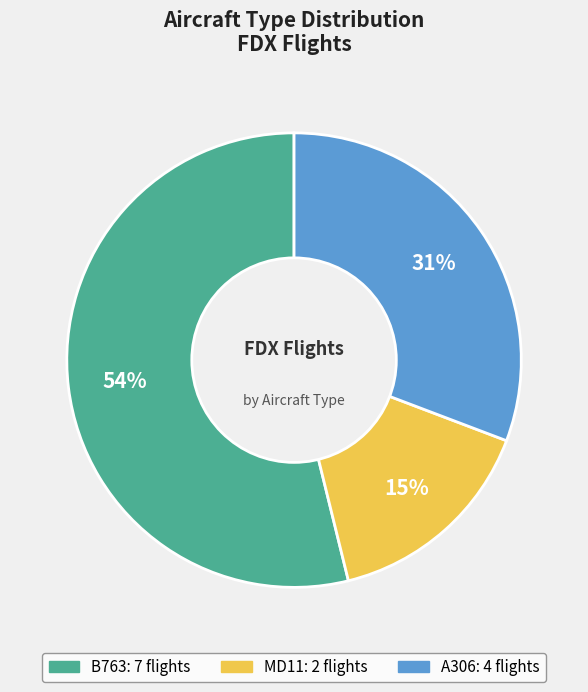

Is the sum of A306 and B763 greater than half?

Yes